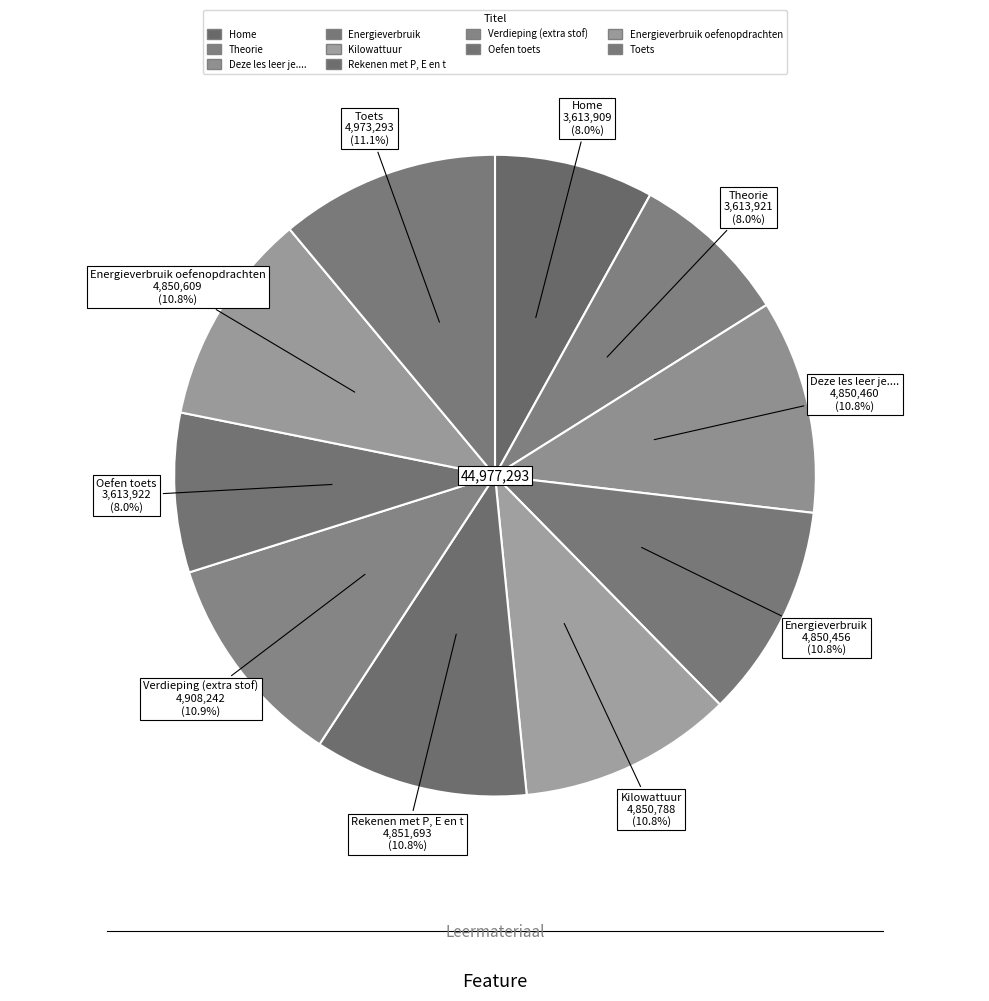

Count the number of slices in the pie.

10